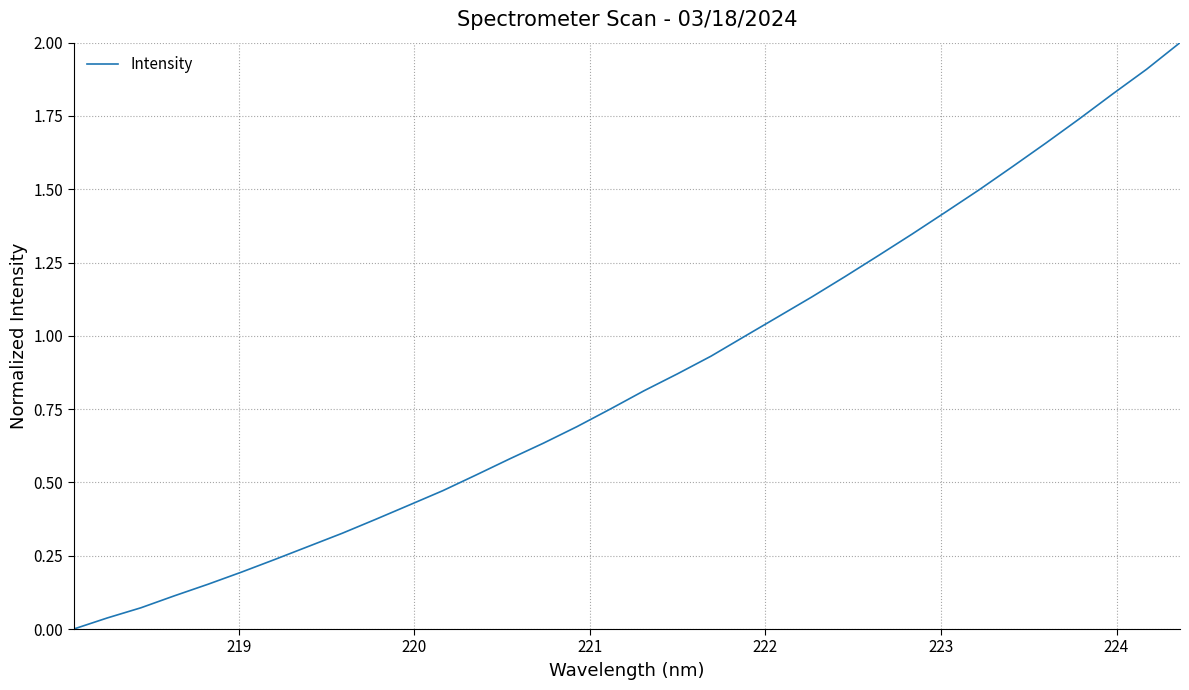

What is the difference between the maximum and minimum values?

2.0